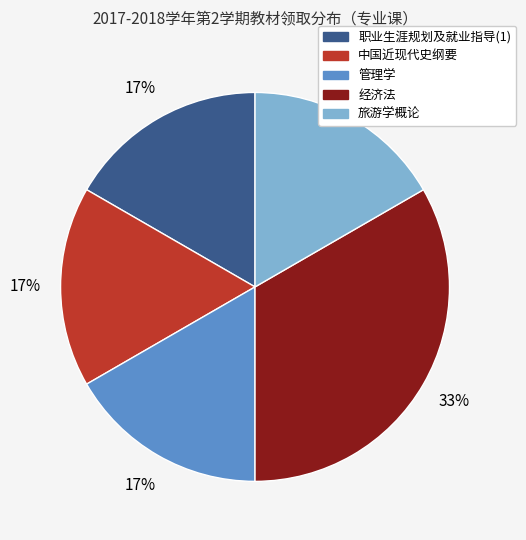

To the nearest percent, what percentage of the pie is 管理学?

17%